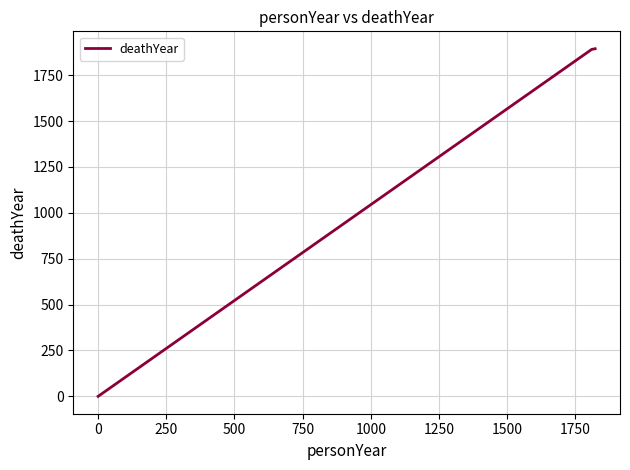

What is the difference between the maximum and minimum values?

1894